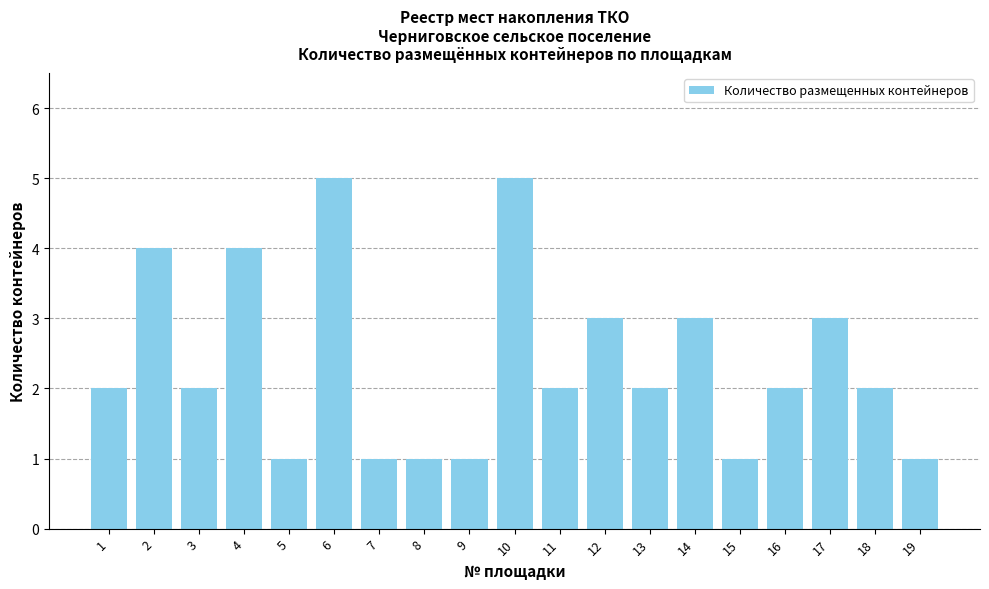

What is the ratio of the value at 5 to the value at 16?

0.5